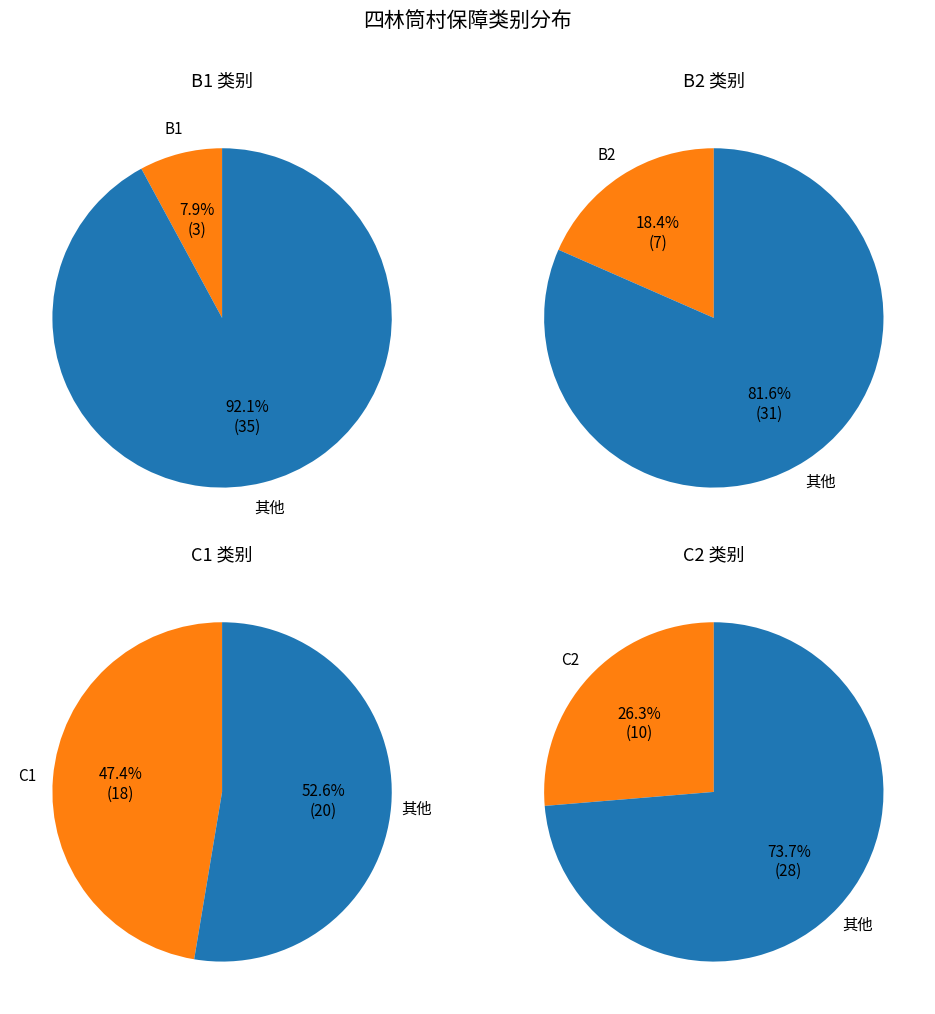

What is the largest slice in the pie chart?

C1